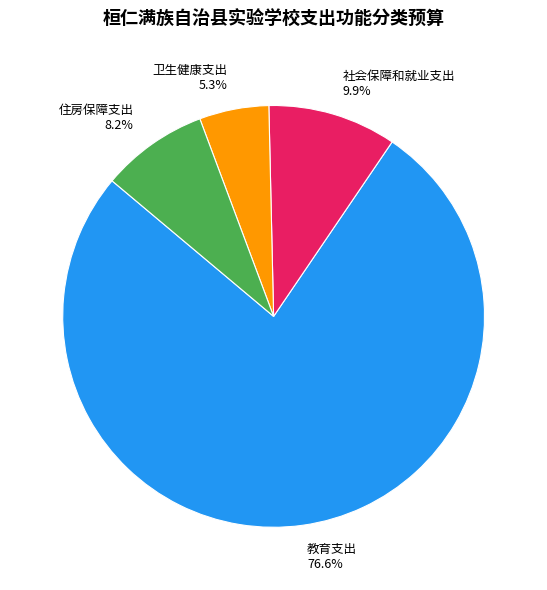

What portion of the pie excludes 社会保障和就业支出?

90.1%